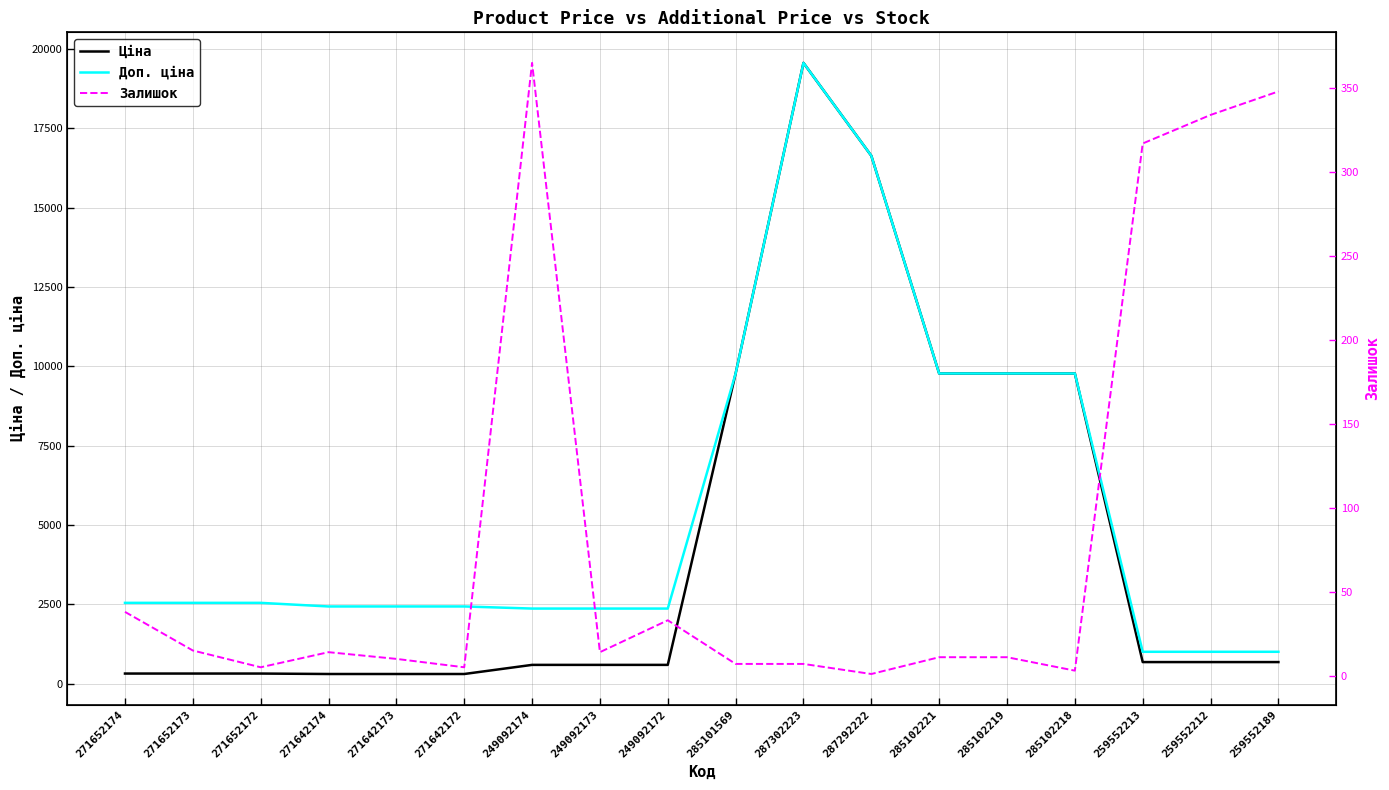

True or false: Доп. ціна has more than 1 interior local peaks.

False